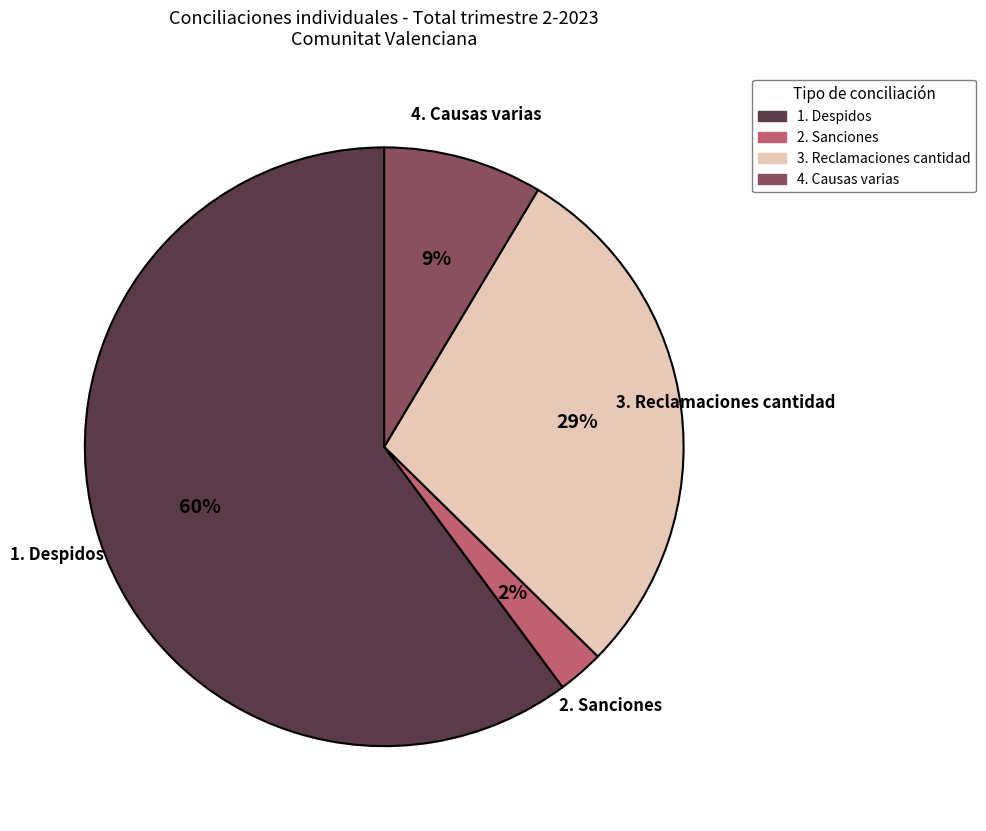

What percentage is the 4. Causas varias slice, to the nearest percent?

9%